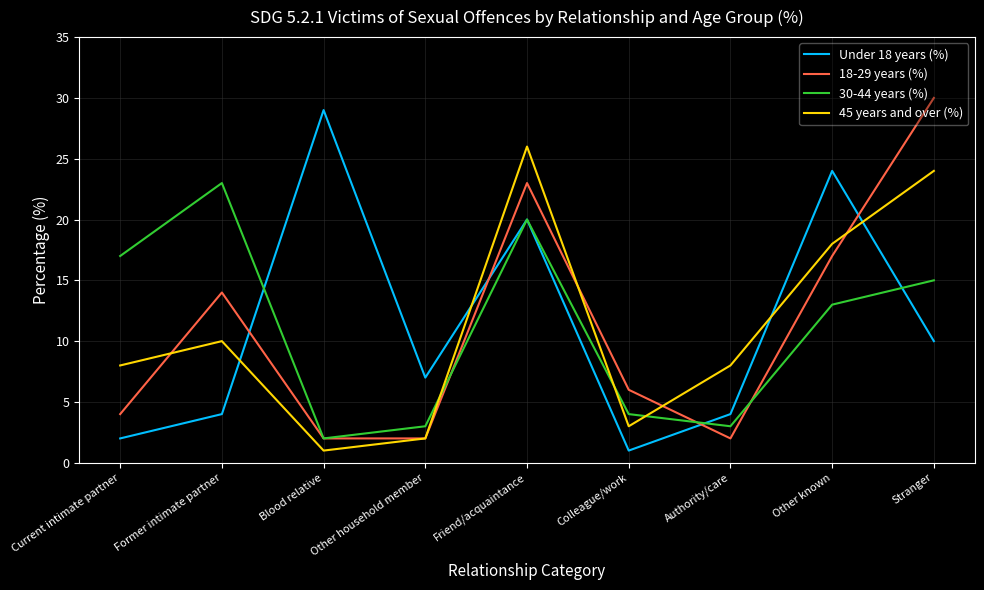

What position from the left is Other known?

8